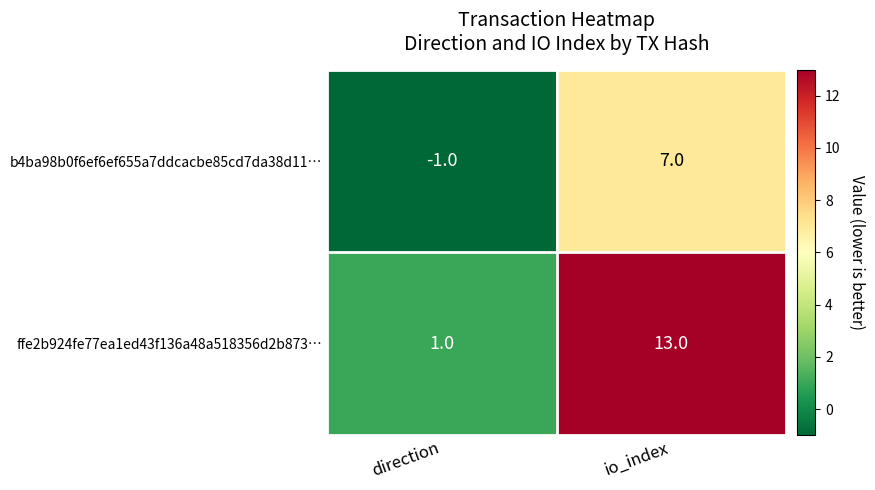

What is the greatest value displayed?

13